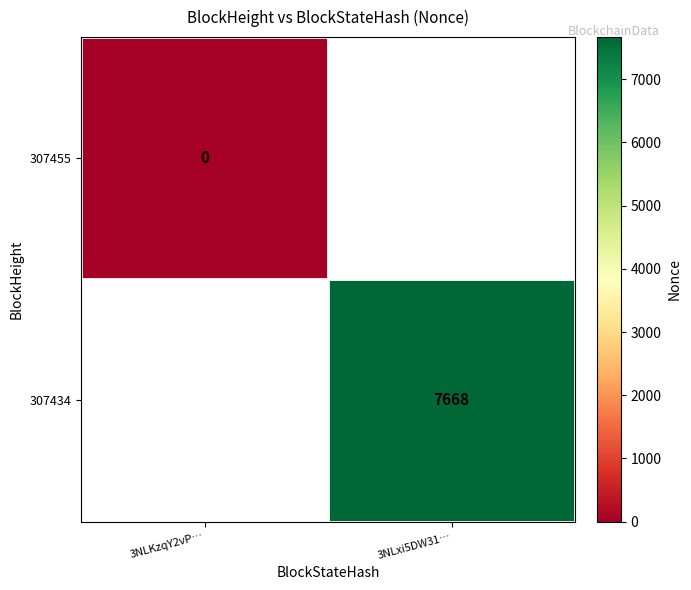

The 307434 series shows 7668 at 3NLxi5DW31…. True or false?

True